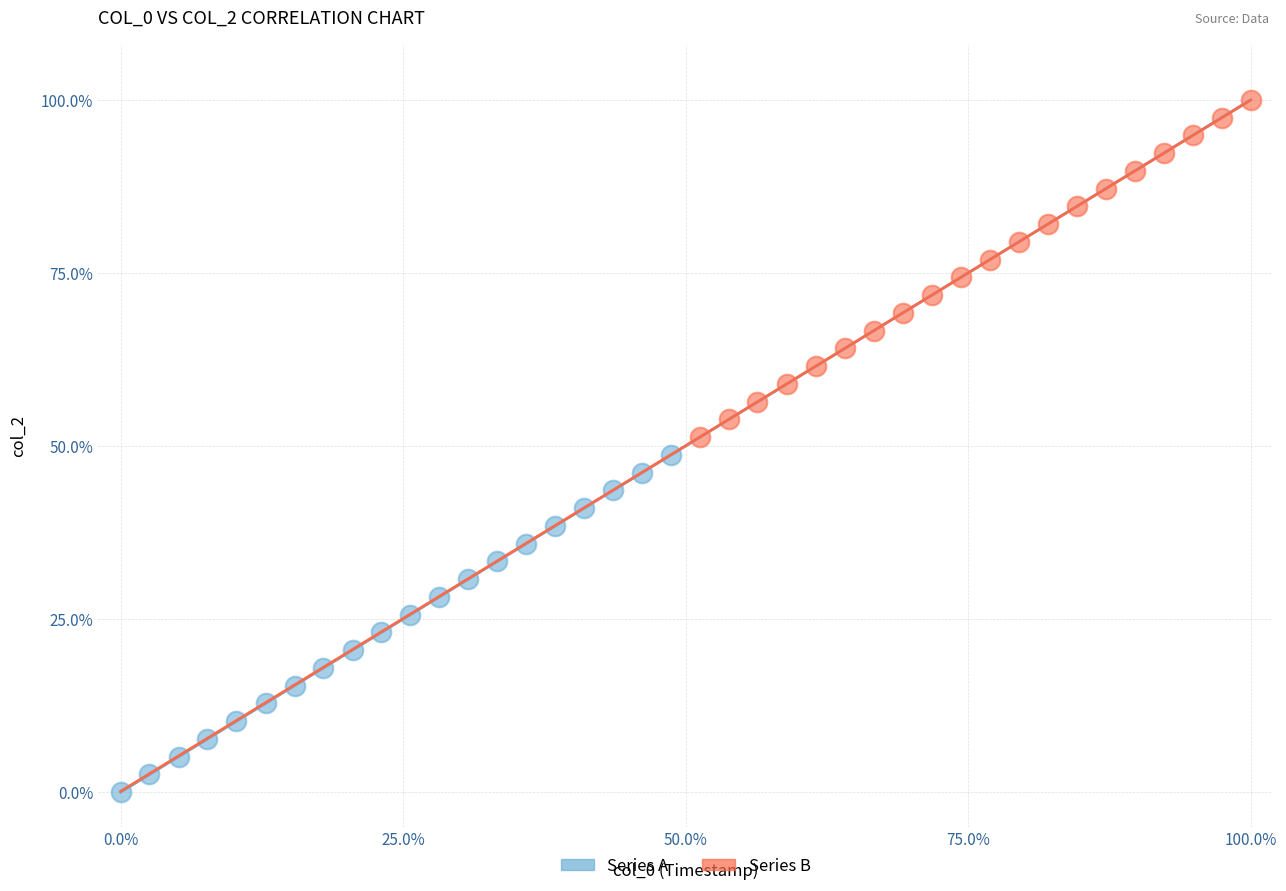

Which series contains the highest Y value?

Series B